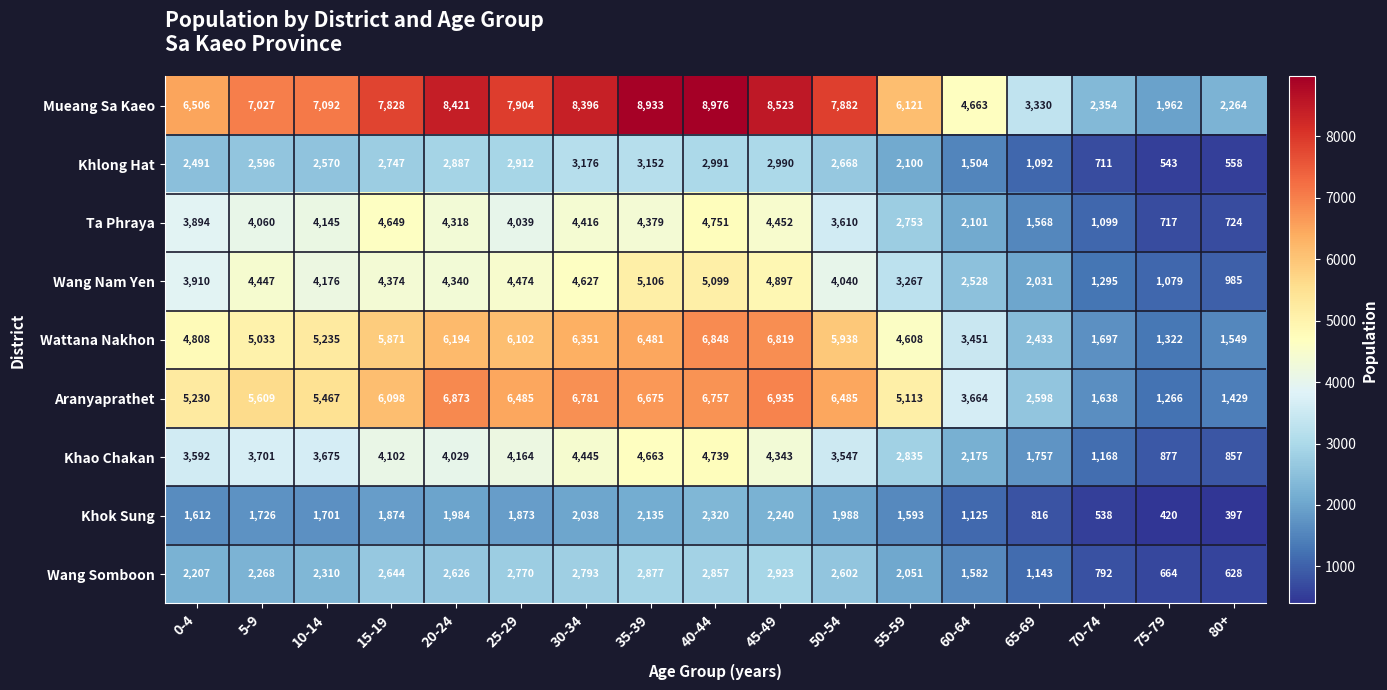

Rank the categories by Khok Sung value from highest to lowest.

40-44, 45-49, 35-39, 30-34, 50-54, 20-24, 15-19, 25-29, 5-9, 10-14, 0-4, 55-59, 60-64, 65-69, 70-74, 75-79, 80+